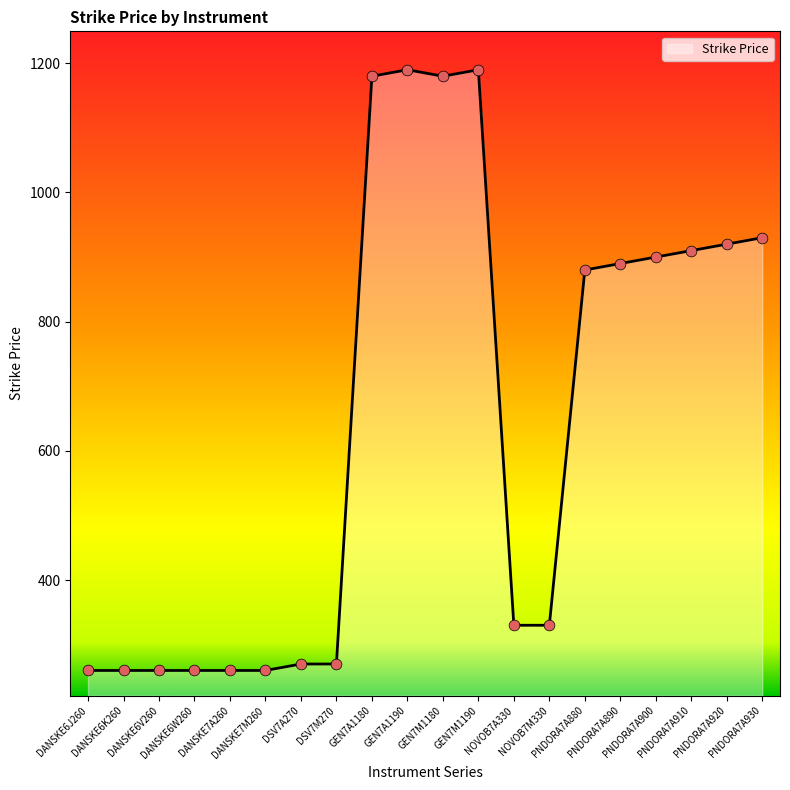

Between NOVOB7A330 and DANSKE6K260, which is larger?

NOVOB7A330